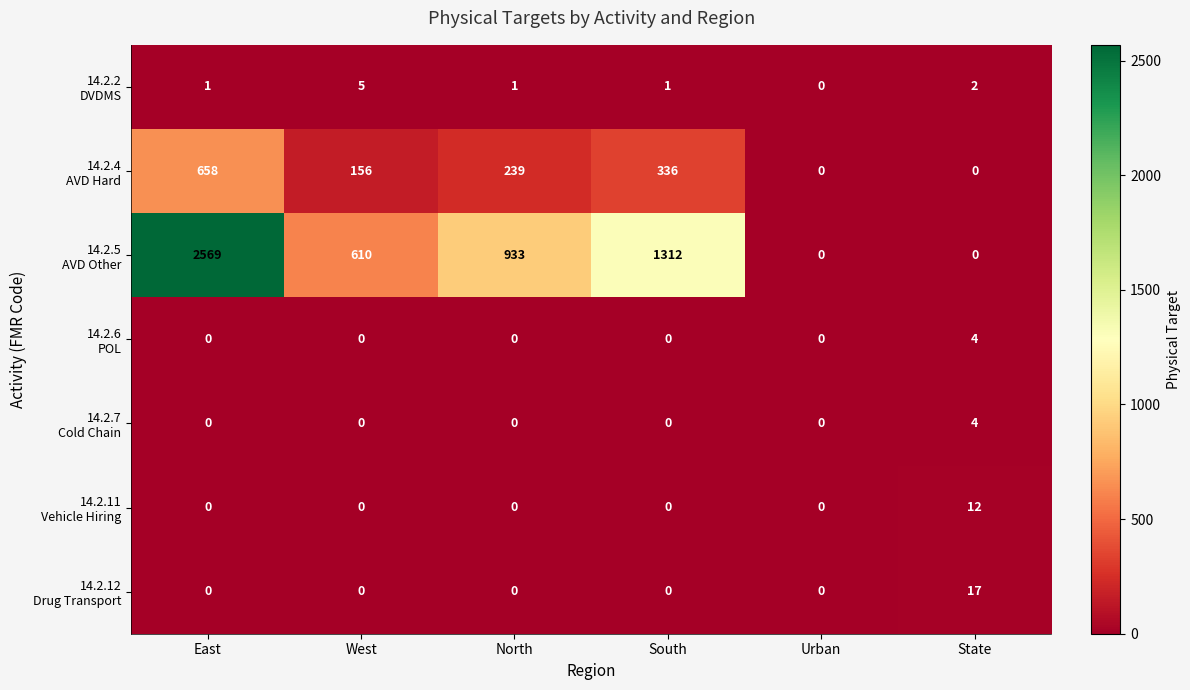

Which label corresponds to the largest value in the chart?

East